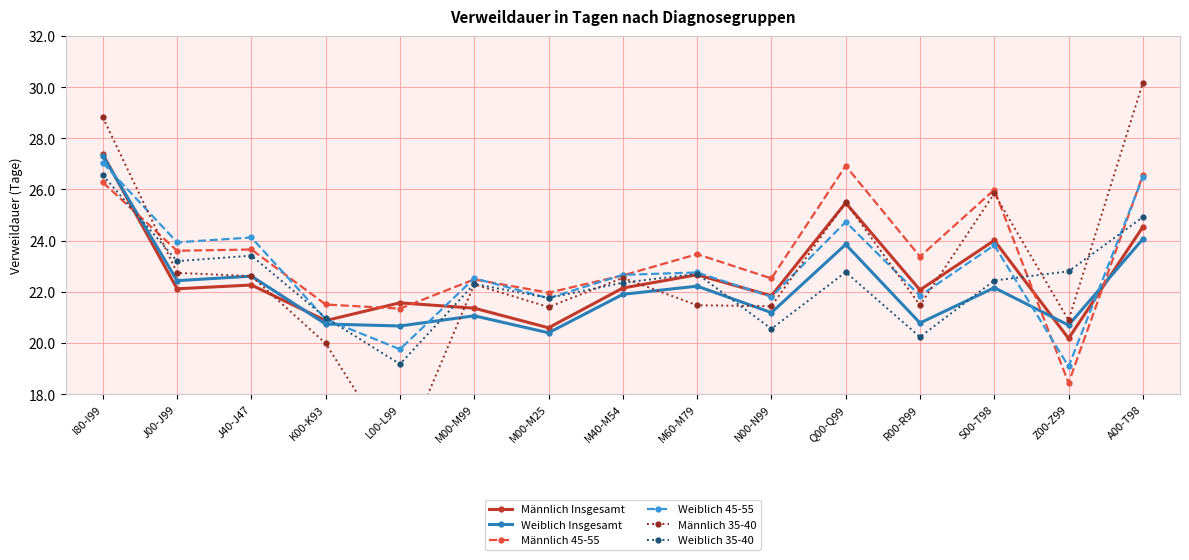

What are all the series names shown in the legend?

Männlich Insgesamt, Weiblich Insgesamt, Männlich 45-55, Weiblich 45-55, Männlich 35-40, Weiblich 35-40